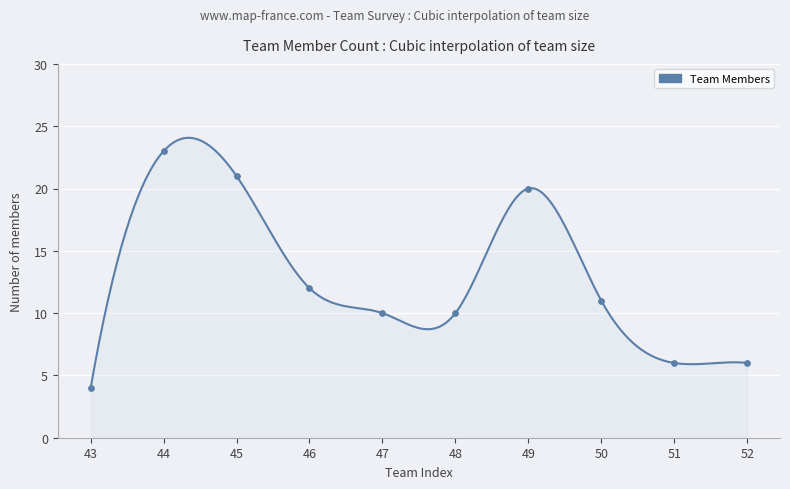

Approximately how many times larger is the value at 43 compared to 46?

0.3